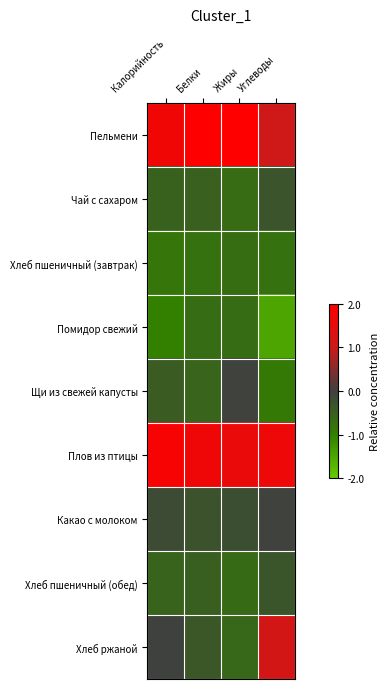

Reading right to left, list all the values displayed in this chart.

Пельмени: Углеводы=1.0	Жиры=2.0	Белки=2.0	Калорийность=1.7
Чай с сахаром: Углеводы=-0.3	Жиры=-0.7	Белки=-0.5	Калорийность=-0.5
Хлеб пшеничный (завтрак): Углеводы=-0.8	Жиры=-0.7	Белки=-0.8	Калорийность=-0.8
Помидор свежий: Углеводы=-1.5	Жиры=-0.7	Белки=-0.7	Калорийность=-1.0
Щи из свежей капусты: Углеводы=-0.9	Жиры=-0.0	Белки=-0.6	Калорийность=-0.4
Плов из птицы: Углеводы=1.7	Жиры=1.6	Белки=1.7	Калорийность=1.9
Какао с молоком: Углеводы=-0.0	Жиры=-0.2	Белки=-0.3	Калорийность=-0.2
Хлеб пшеничный (обед): Углеводы=-0.3	Жиры=-0.7	Белки=-0.5	Калорийность=-0.6
Хлеб ржаной: Углеводы=1.1	Жиры=-0.6	Белки=-0.4	Калорийность=-0.0